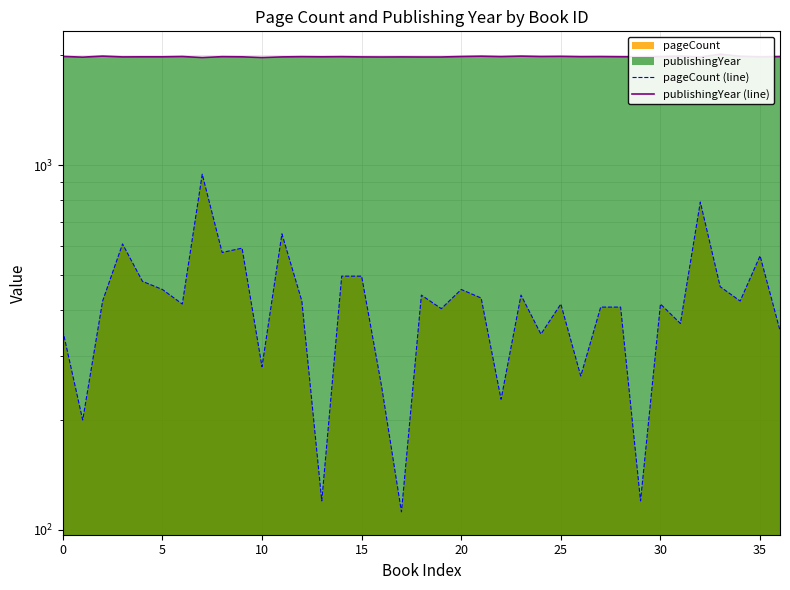

True or false: publishingYear (line) and pageCount (line) intersect in this chart.

False